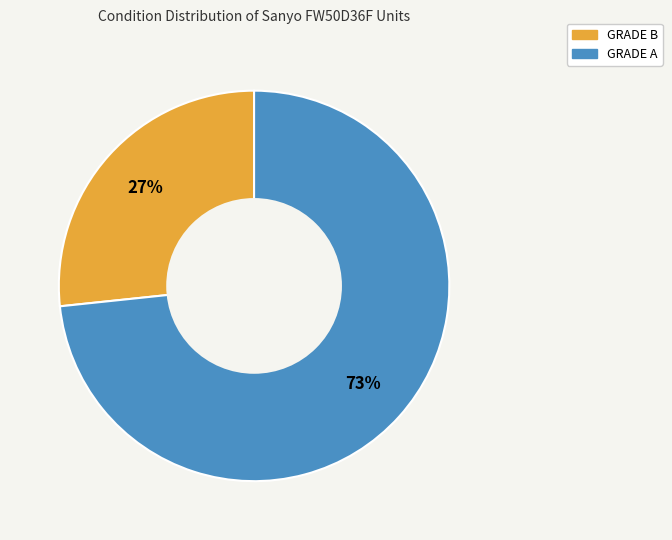

How many segments does this pie chart have?

2